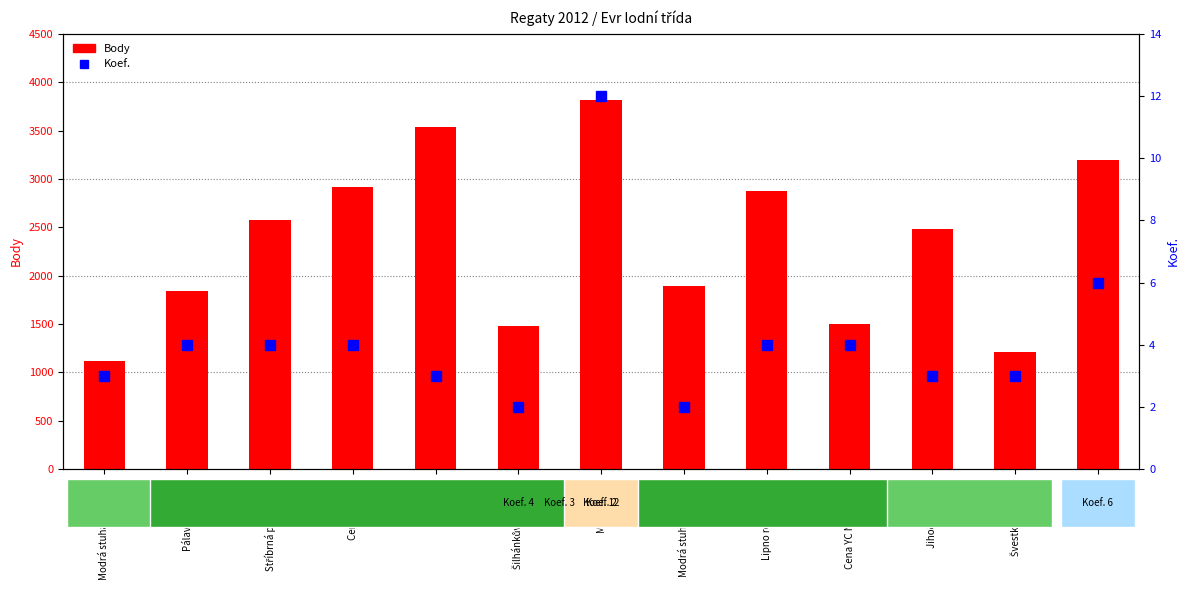

List the series in order of their overall mean, highest first.

Body, Koef.